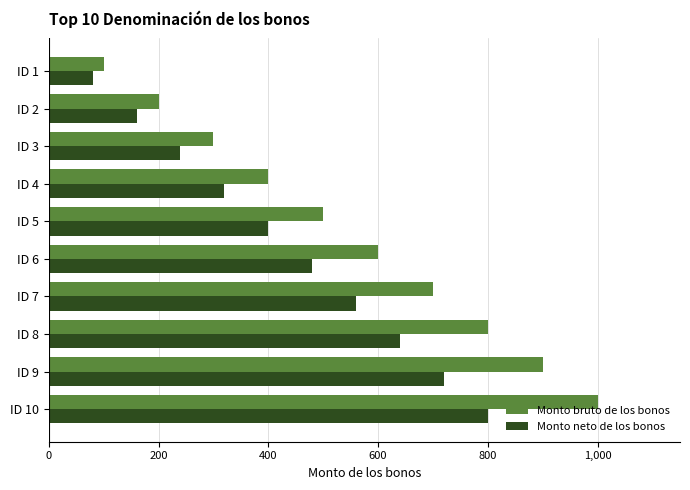

List the series in order of their peak value, lowest first.

Monto neto de los bonos, Monto bruto de los bonos